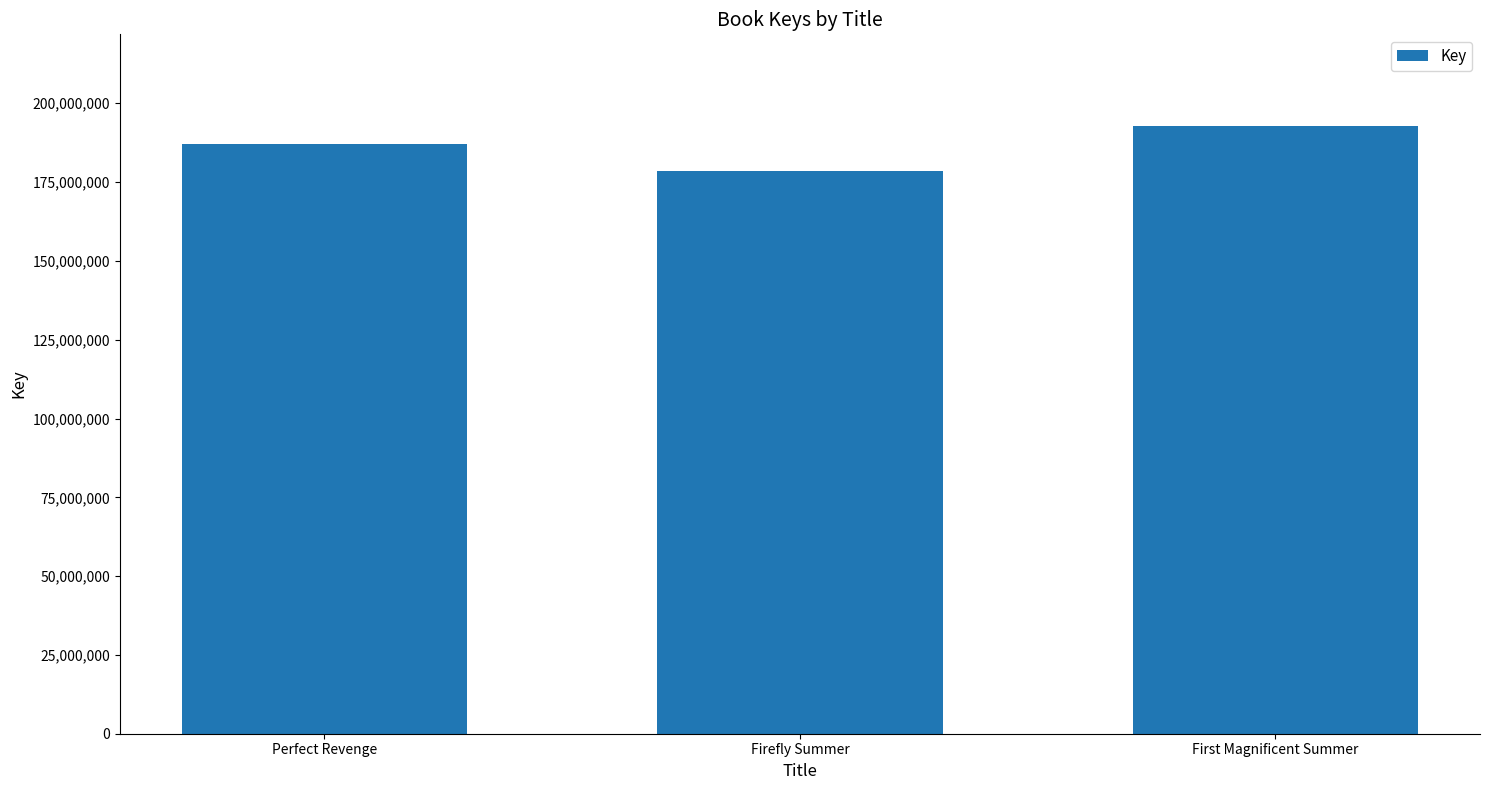

What is the change in value from Firefly Summer to First Magnificent Summer?

+14473597